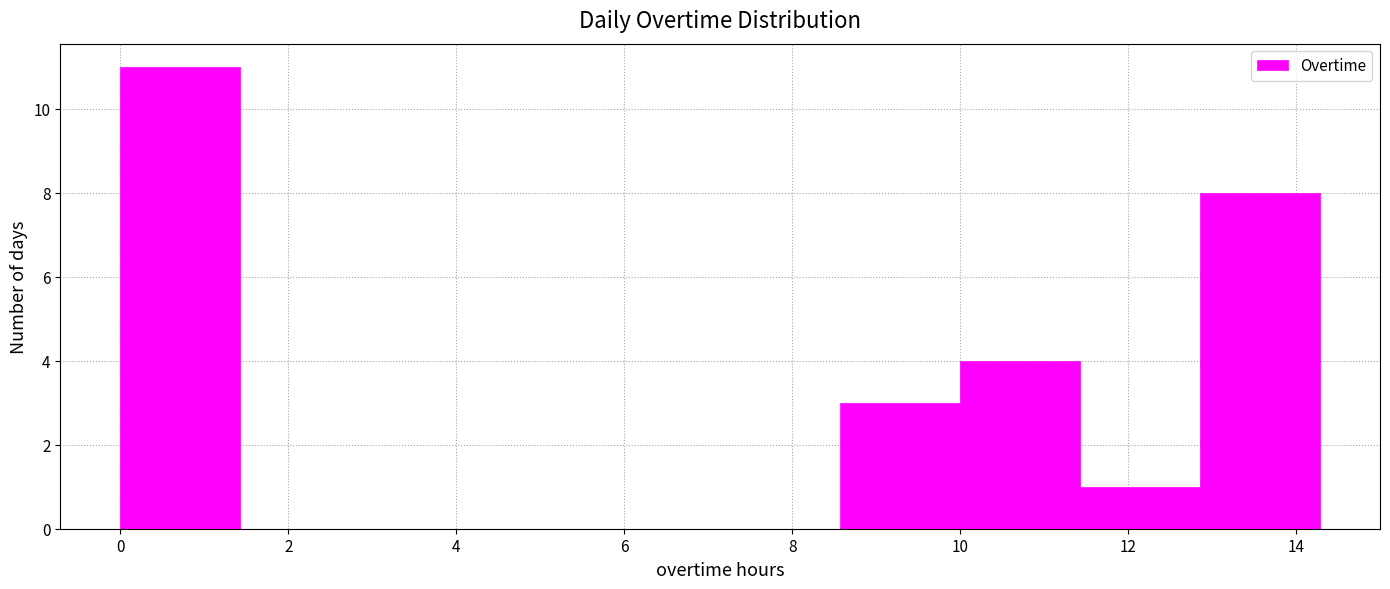

Reading left to right, transcribe this chart: for each bar, give the range it covers on the x-axis and its height. Neither the bar edges nor the heights are printed on the chart, so give them approximately, as read against the axes.

0.0 to 1.4: 11
1.4 to 2.8: 0
2.8 to 4.2: 0
4.2 to 5.8: 0
5.8 to 7.2: 0
7.2 to 8.6: 0
8.6 to 10.0: 3
10.0 to 11.4: 4
11.4 to 12.8: 1
12.8 to 14.2: 8